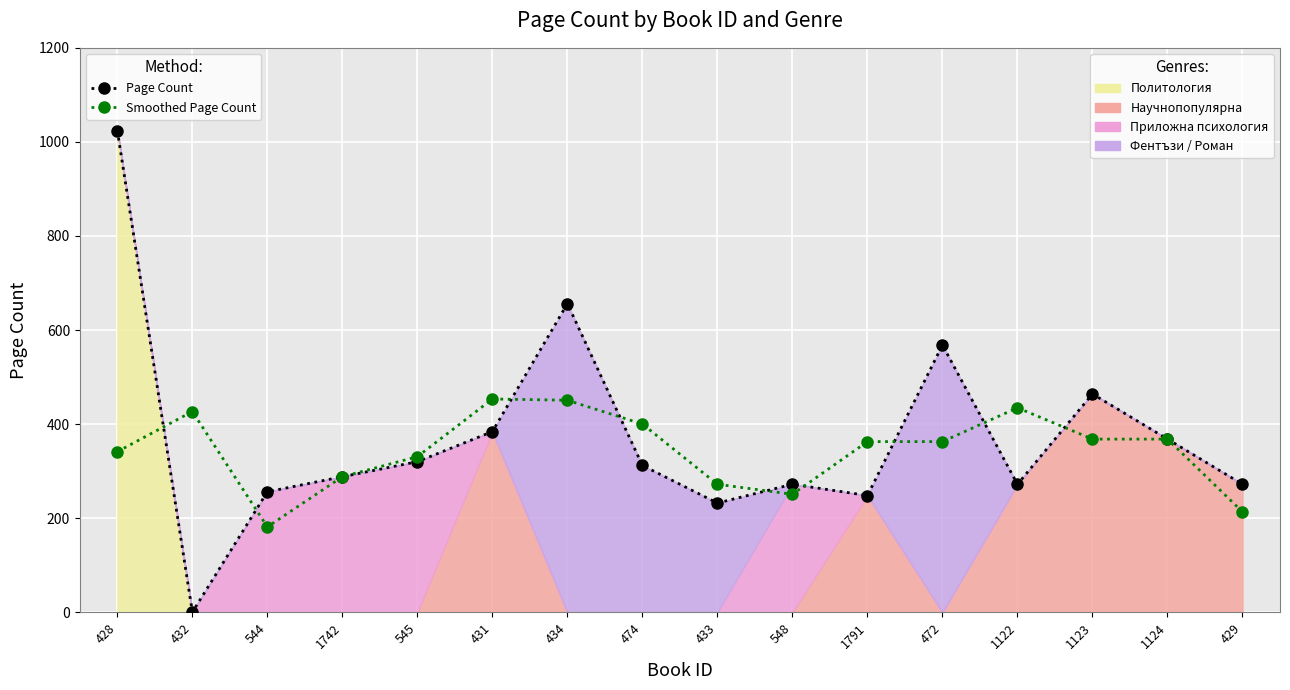

What is the approximate value of Page Count at 1123?

464.0